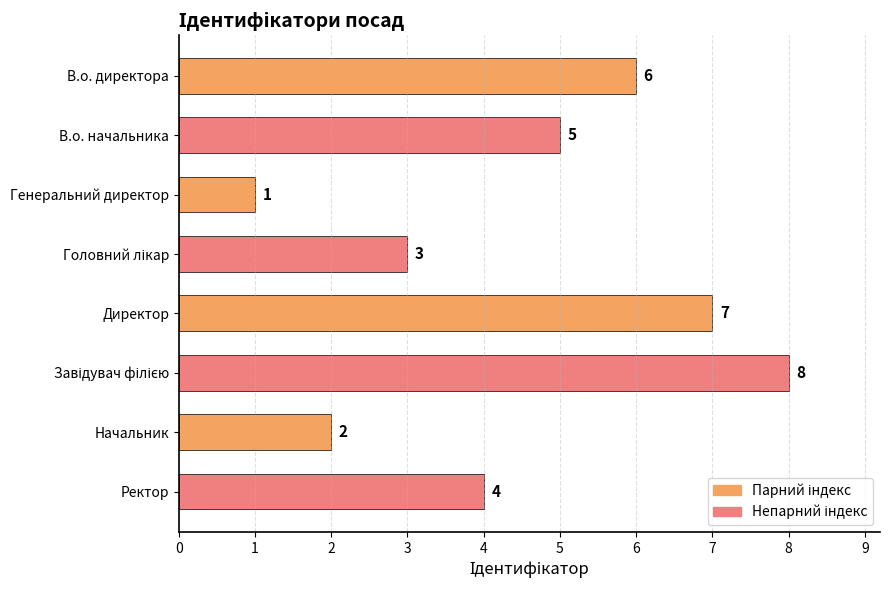

What is the label of the 6th bar from the bottom?

Генеральний директор